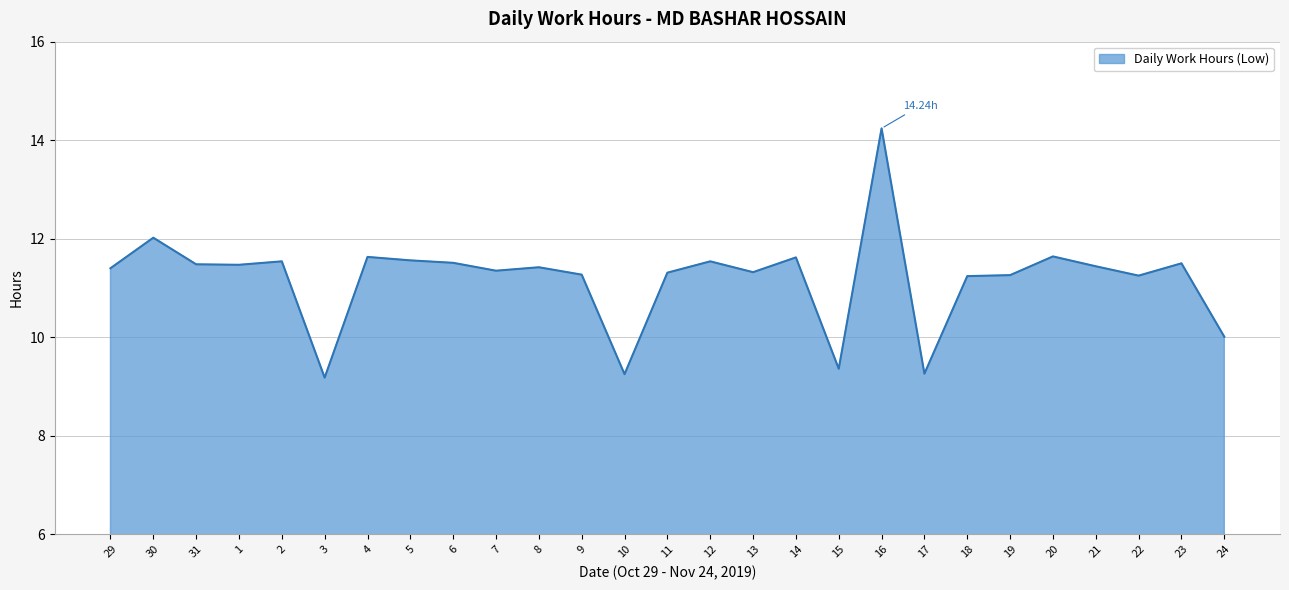

At which label does the data first exceed 11?

29